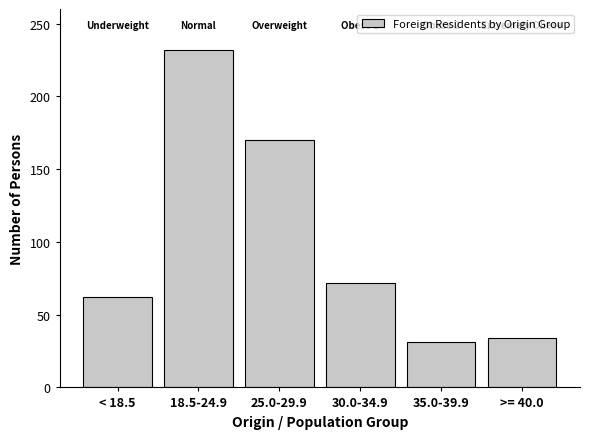

Reading left to right, transcribe all the data shown in this chart.

< 18.5=62	18.5-24.9=232	25.0-29.9=170	30.0-34.9=72	35.0-39.9=31	>= 40.0=34